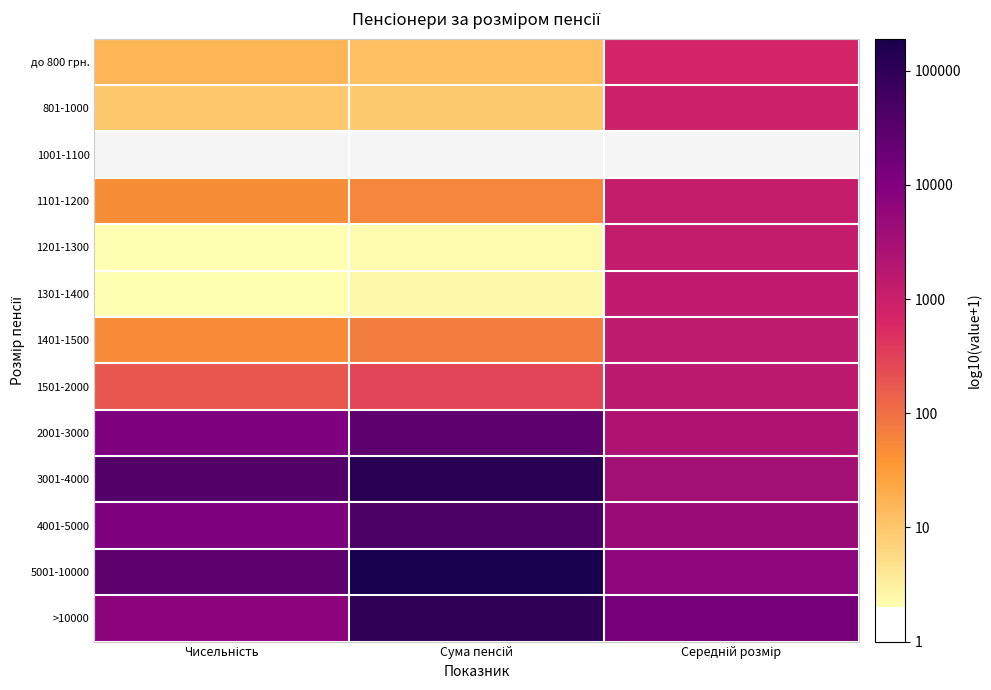

List the labels in order of 1501-2000 value, largest first.

Середній розмір, Сума пенсій, Чисельність